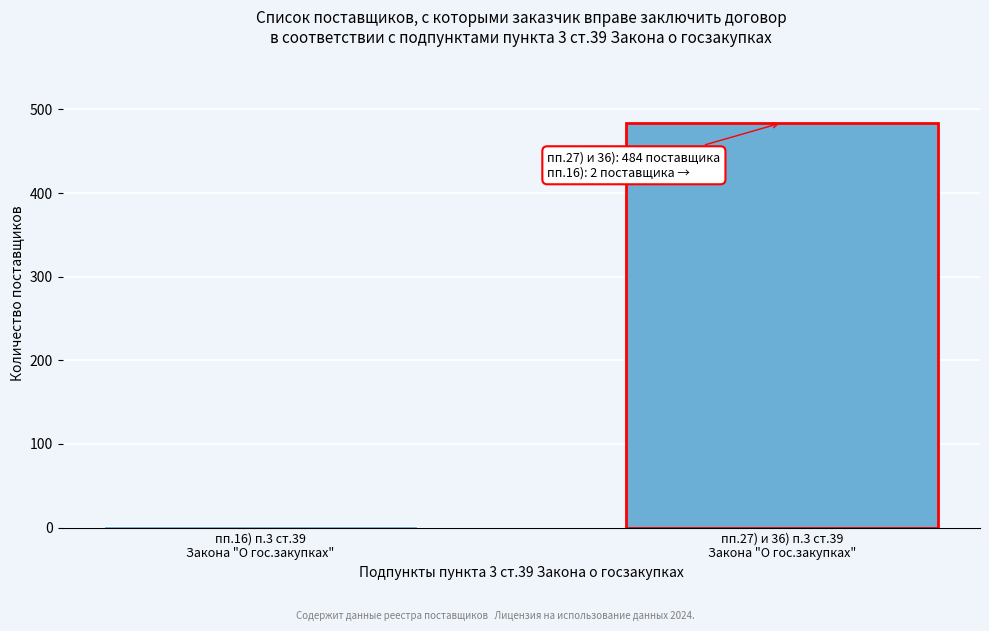

Reading left to right, what are all the values shown in this chart?

2	484